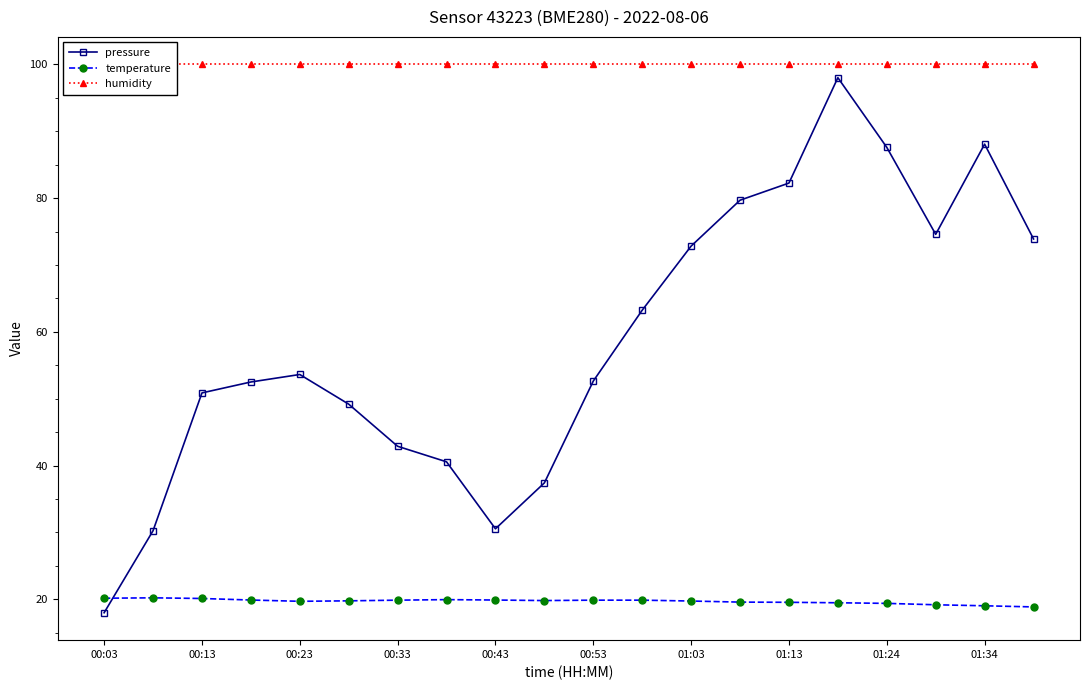

What is the minimum value for temperature?

18.9